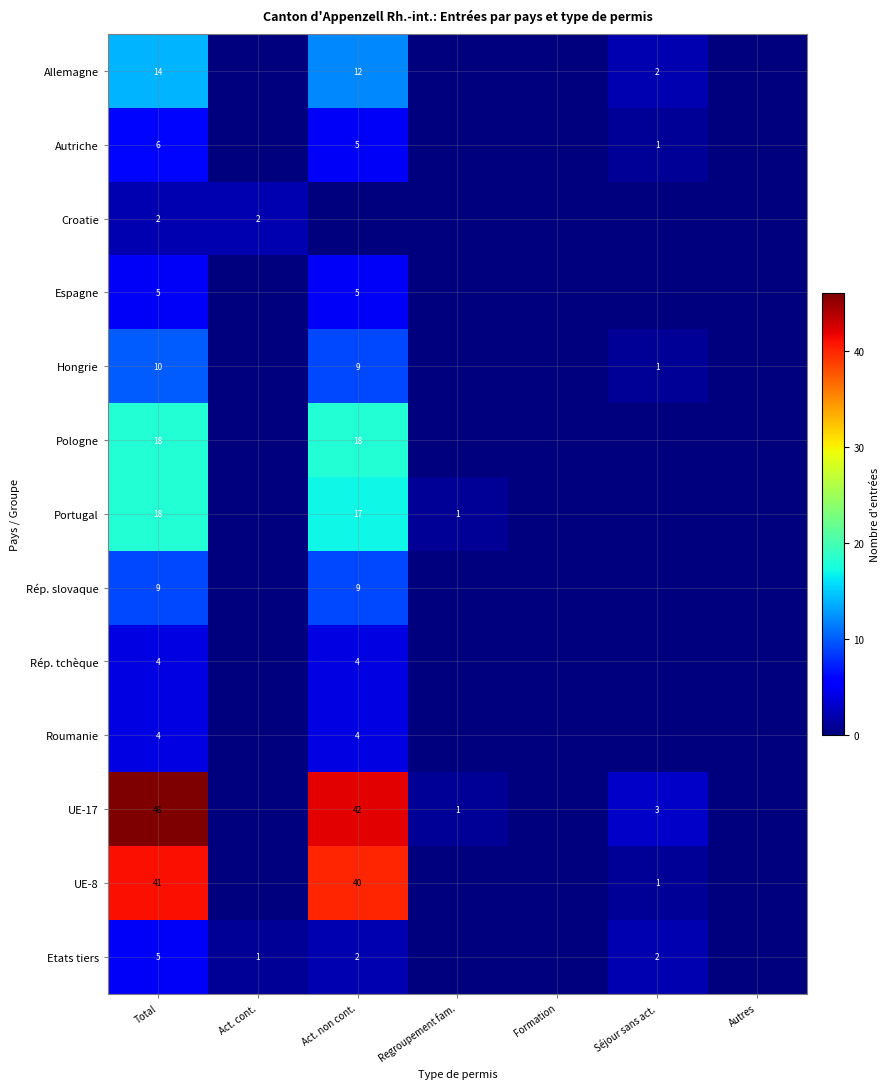

True or false: Pologne has a value of 5 at Act. non cont..

False